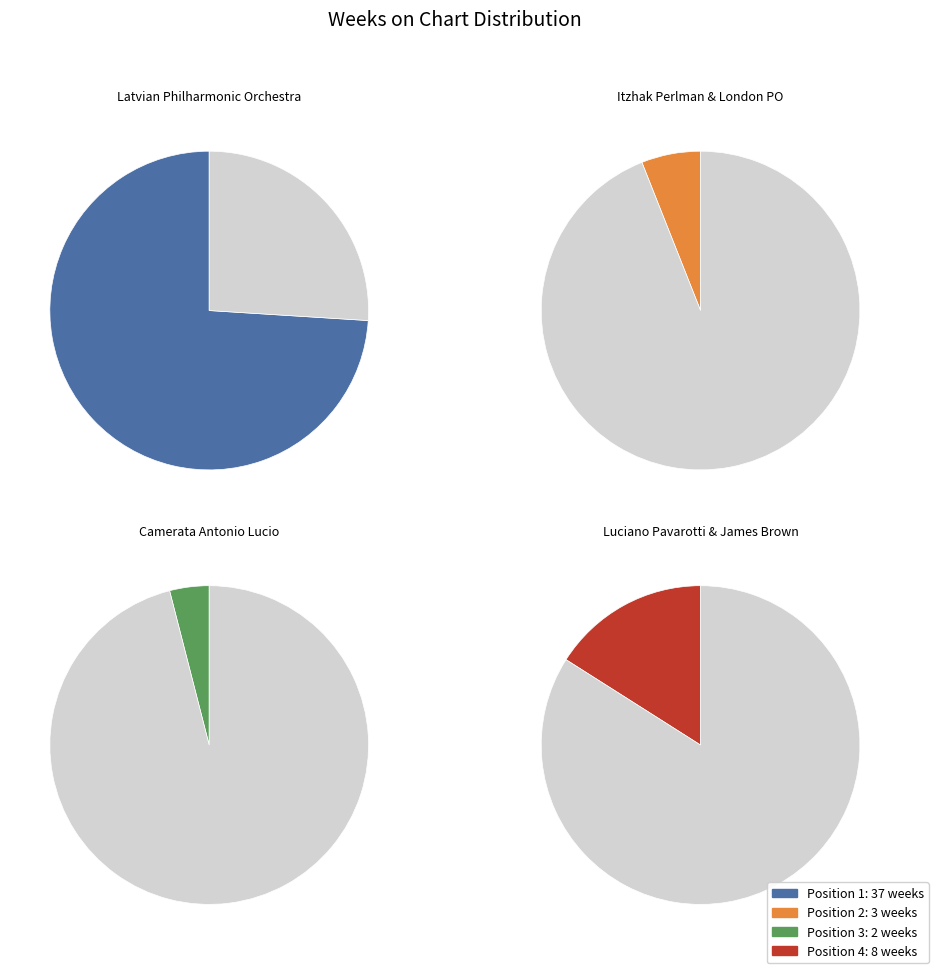

How much of the chart is everything except Position 4?

84.0%